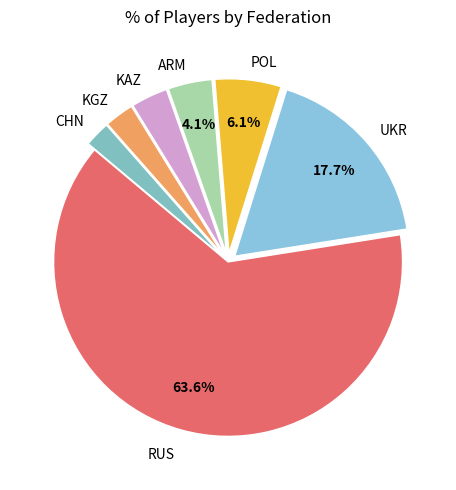

Is there a majority slice in this chart?

Yes